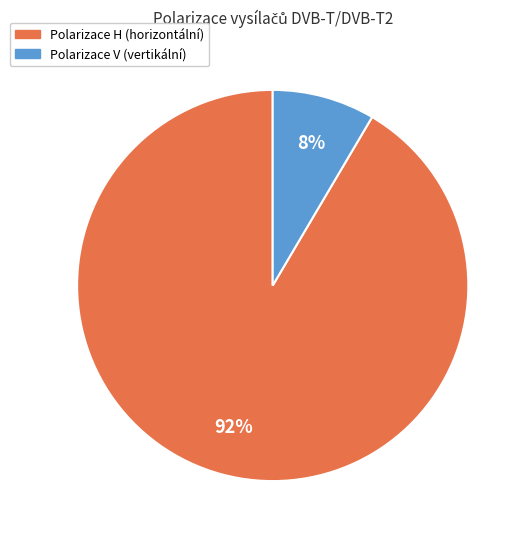

Is there any slice that represents more than half of the pie?

Yes